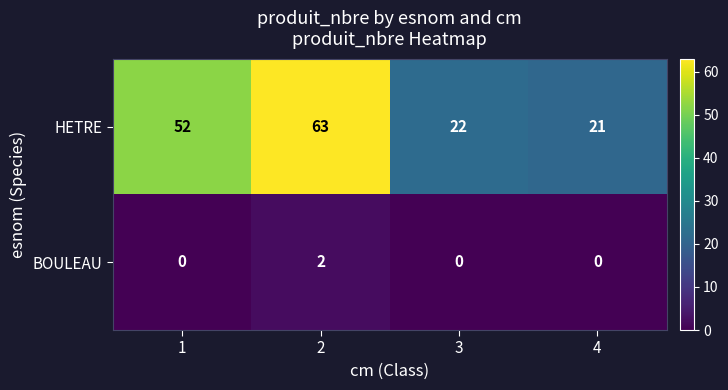

Between 2 and 4, which series saw the biggest shift?

HETRE